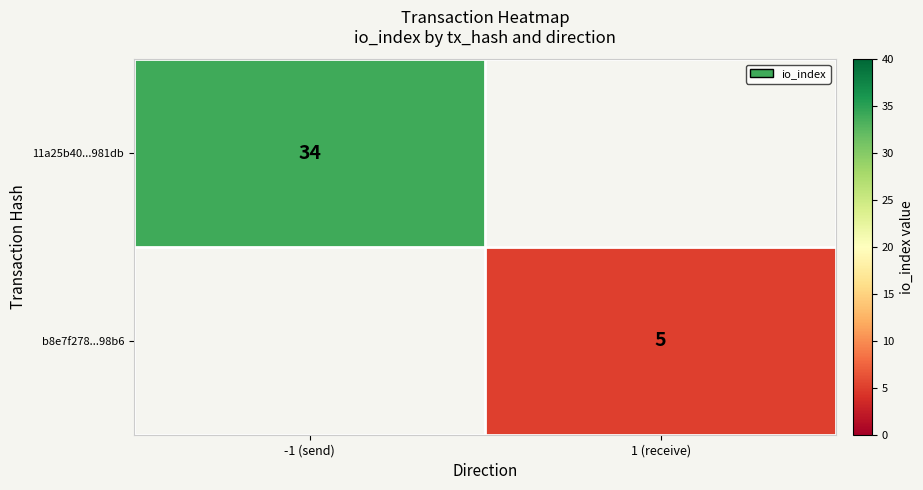

Count the number of categories in the chart.

2